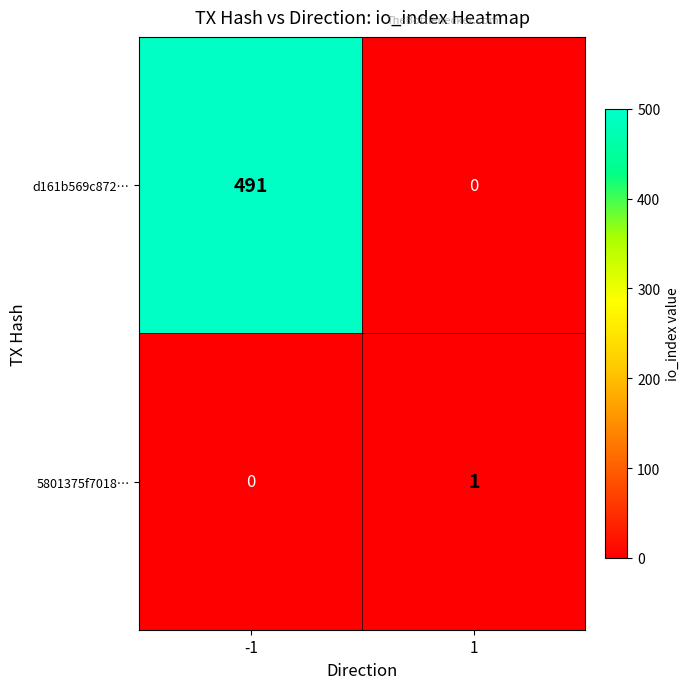

Reading right to left, extract all data points from this chart.

d161b569c872…: 0	491
5801375f7018…: 1	0